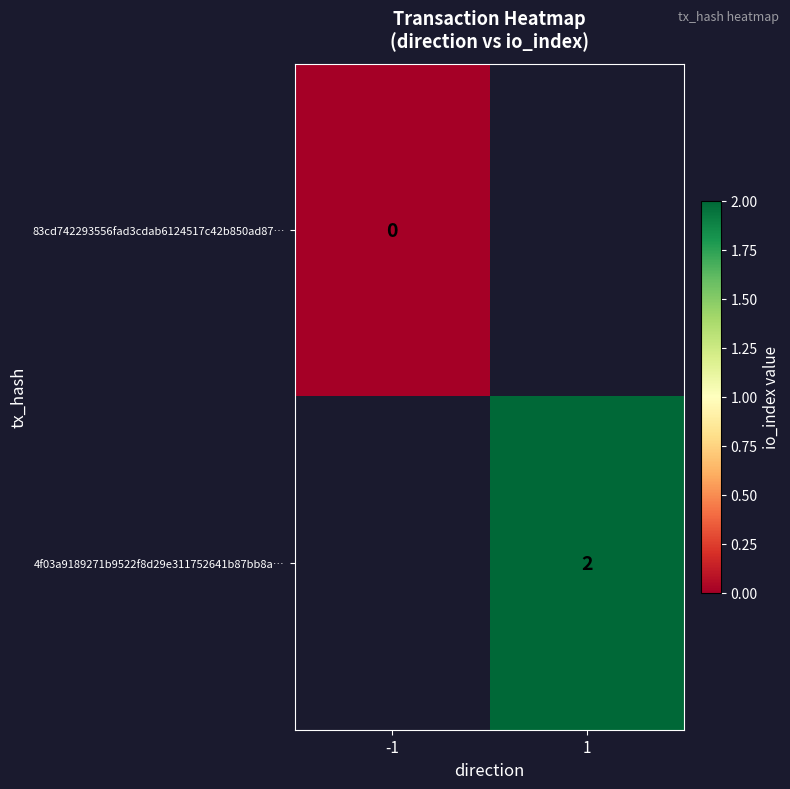

Is it true that 4f03a9189271b9522f8d29e311752641b87bb8a… equals 3 at 1?

False